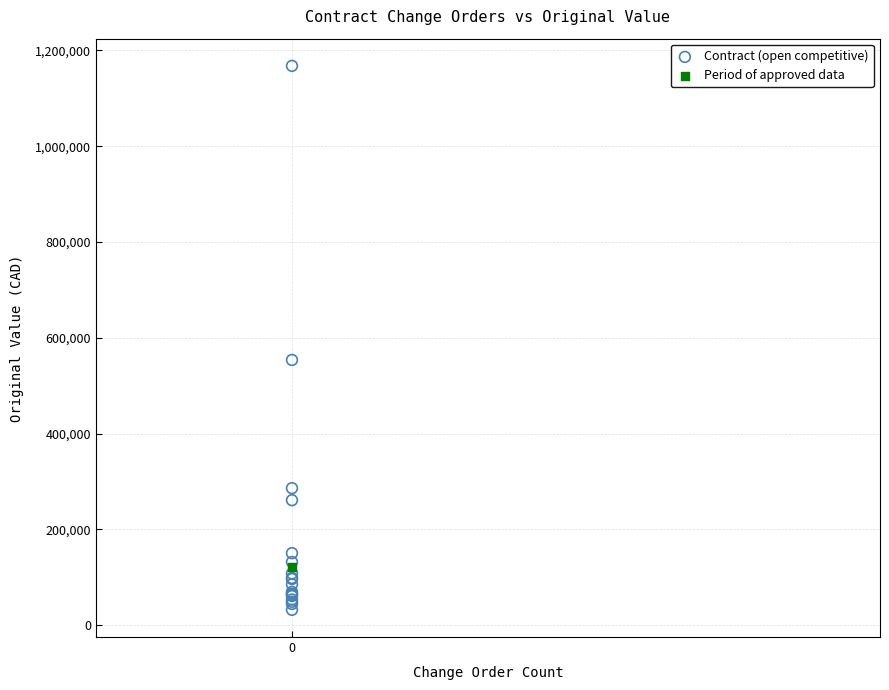

What are all the series names shown in the legend?

Contract (open competitive), Period of approved data